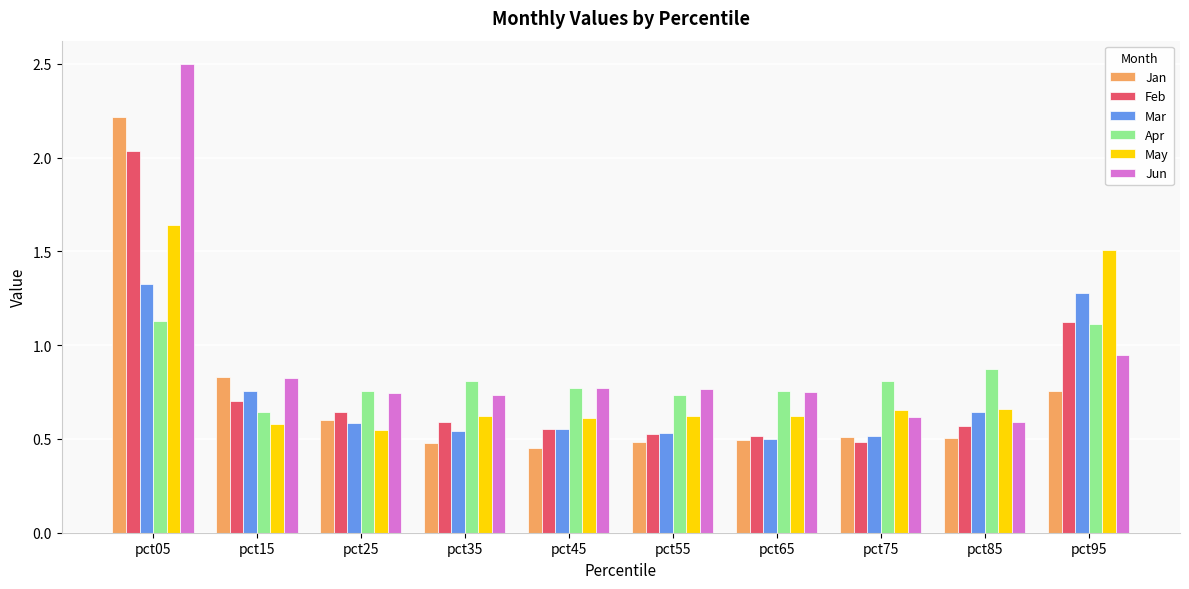

What are all the series names shown in the legend?

Jan, Feb, Mar, Apr, May, Jun